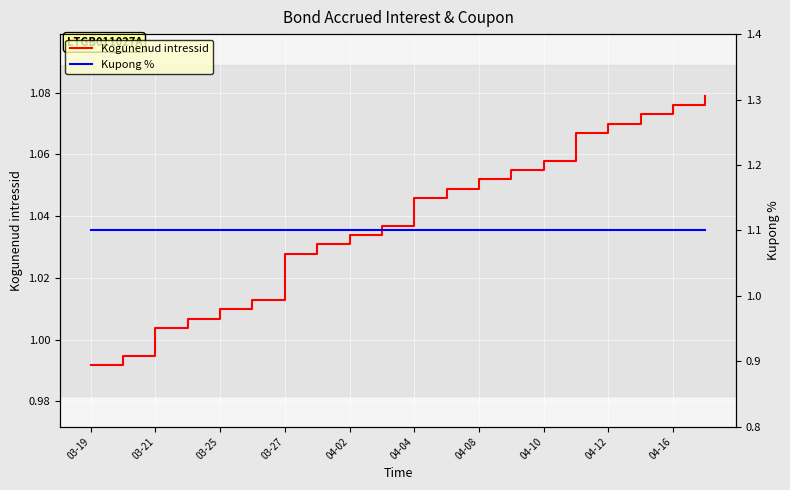

Reading left to right, extract all data points from this chart.

Kogunenud intressid: 1.0	1.0	1.0	1.0	1.0	1.0	1.0	1.0	1.0	1.0	1.0	1.0	1.1	1.1	1.1	1.1	1.1	1.1	1.1	1.1
Kupong %: 1.1	1.1	1.1	1.1	1.1	1.1	1.1	1.1	1.1	1.1	1.1	1.1	1.1	1.1	1.1	1.1	1.1	1.1	1.1	1.1